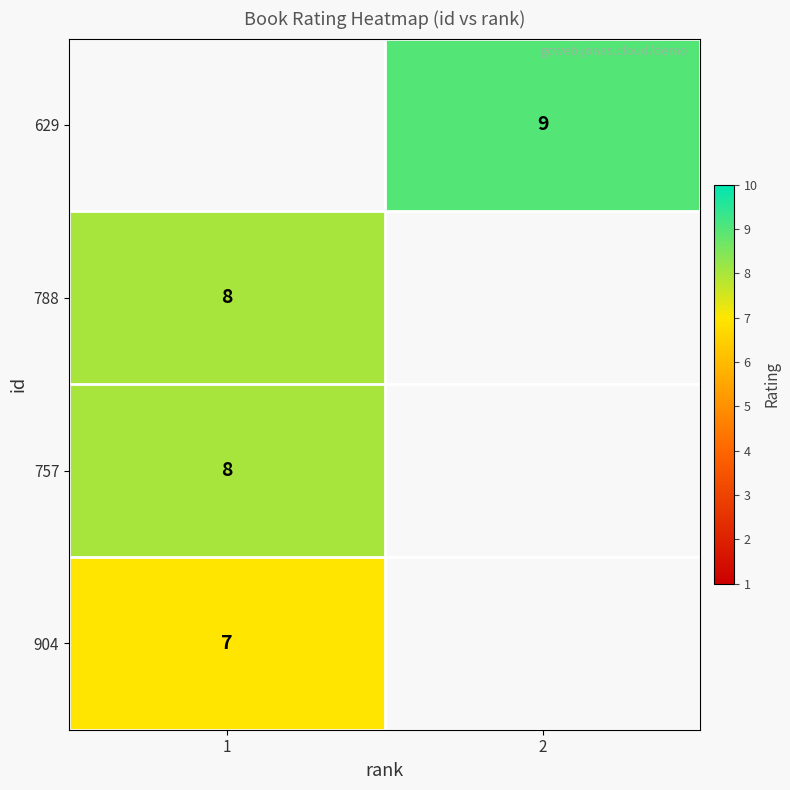

What is the greatest value displayed?

9.0